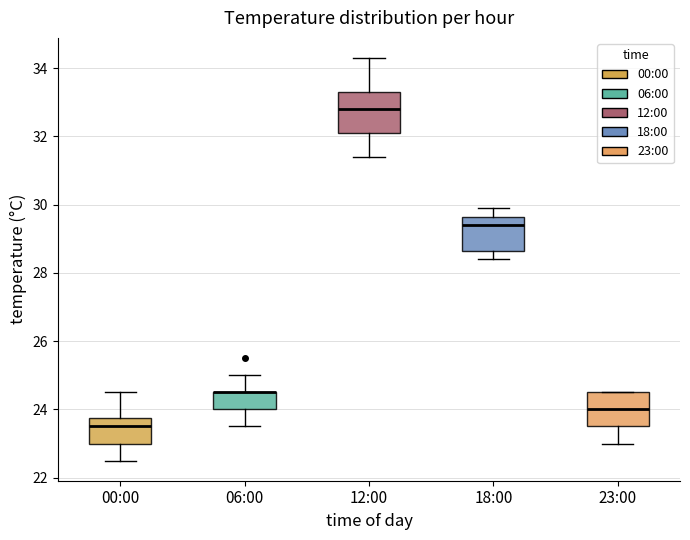

Reading left to right, read every box against the y-axis: the position of its median line, the range the box covers, and the ends of its whiskers. The values are not printed on the chart, so give them approximately, as read against the axis.

00:00: median 23.6, box 23.0 to 23.8, whiskers 22.6 to 24.6
06:00: median 24.6 (drawn on the box's upper edge), box 24.0 to 24.6, whiskers 23.6 to 25.0
12:00: median 32.8, box 32.2 to 33.4, whiskers 31.4 to 34.4
18:00: median 29.4, box 28.6 to 29.6, whiskers 28.4 to 30.0
23:00: median 24.0, box 23.6 to 24.6, whiskers 23.0 to 24.6